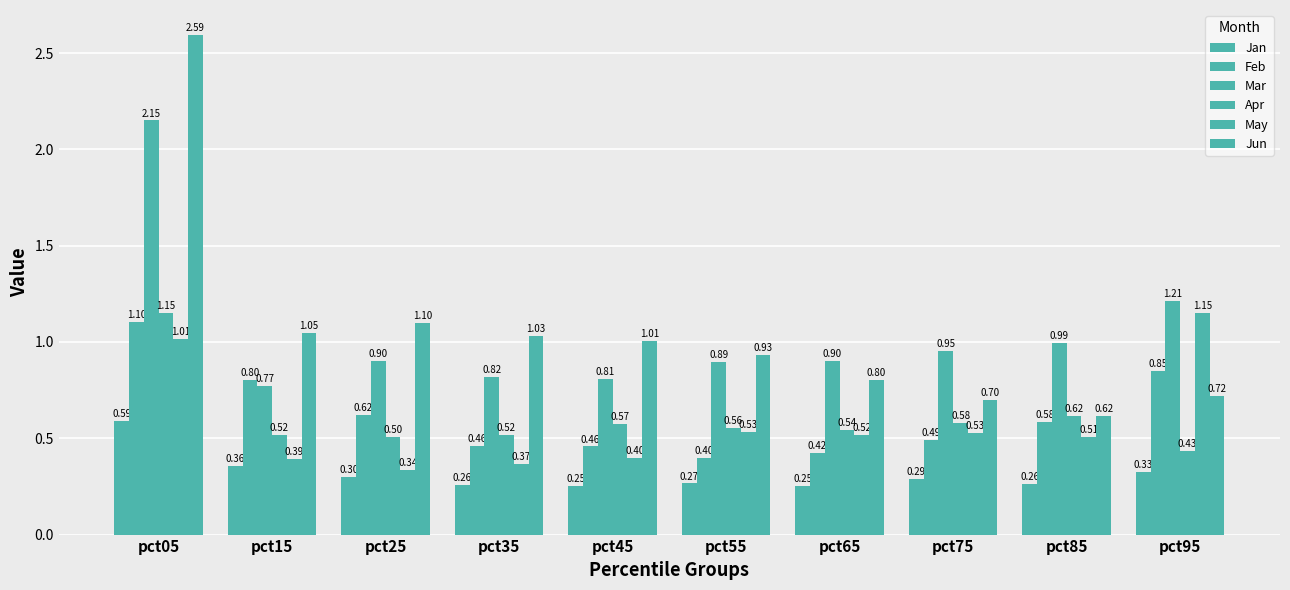

Which category has the lowest value across all series?

pct45